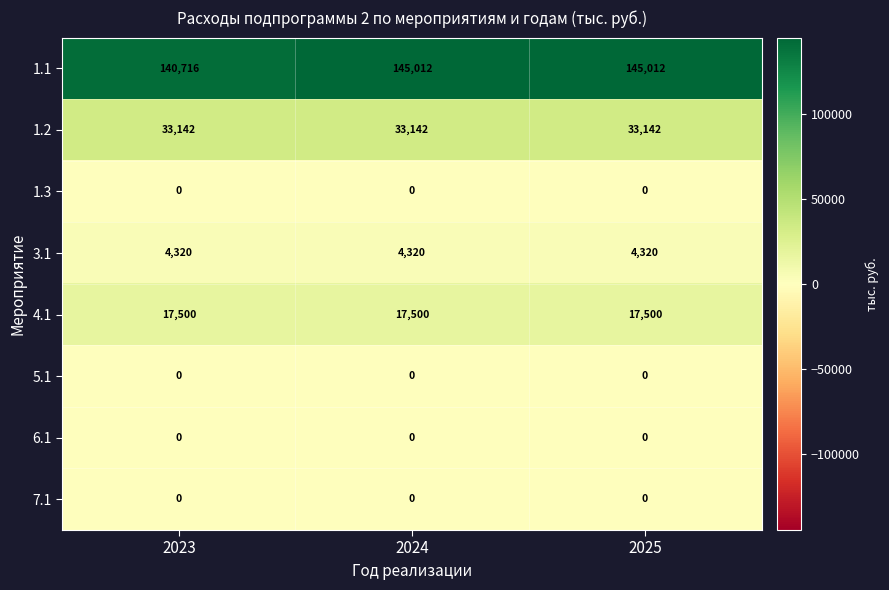

At how many categories does at least one series exceed 59688?

3